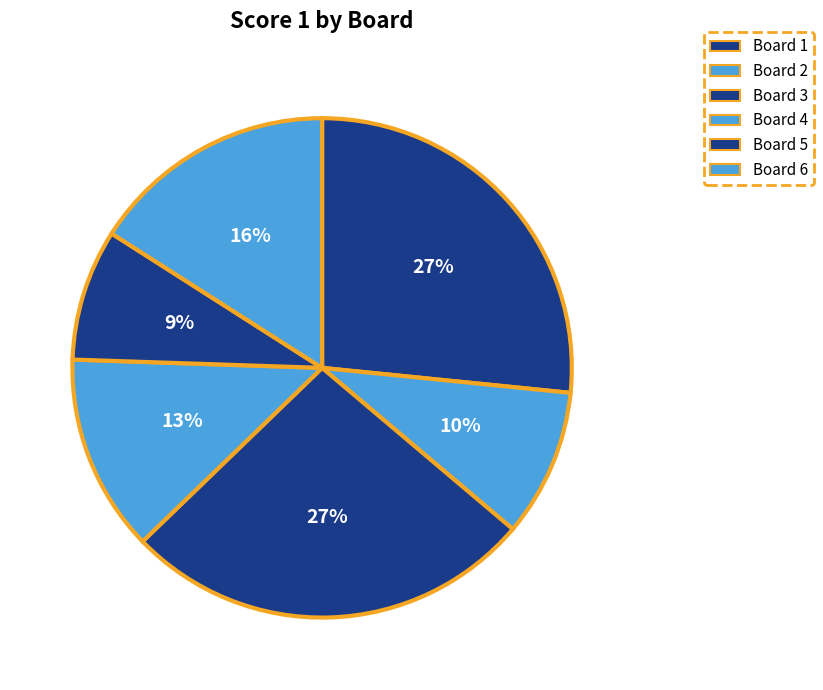

What is the ratio of the value at Board 1 to the value at Board 4?

2.1